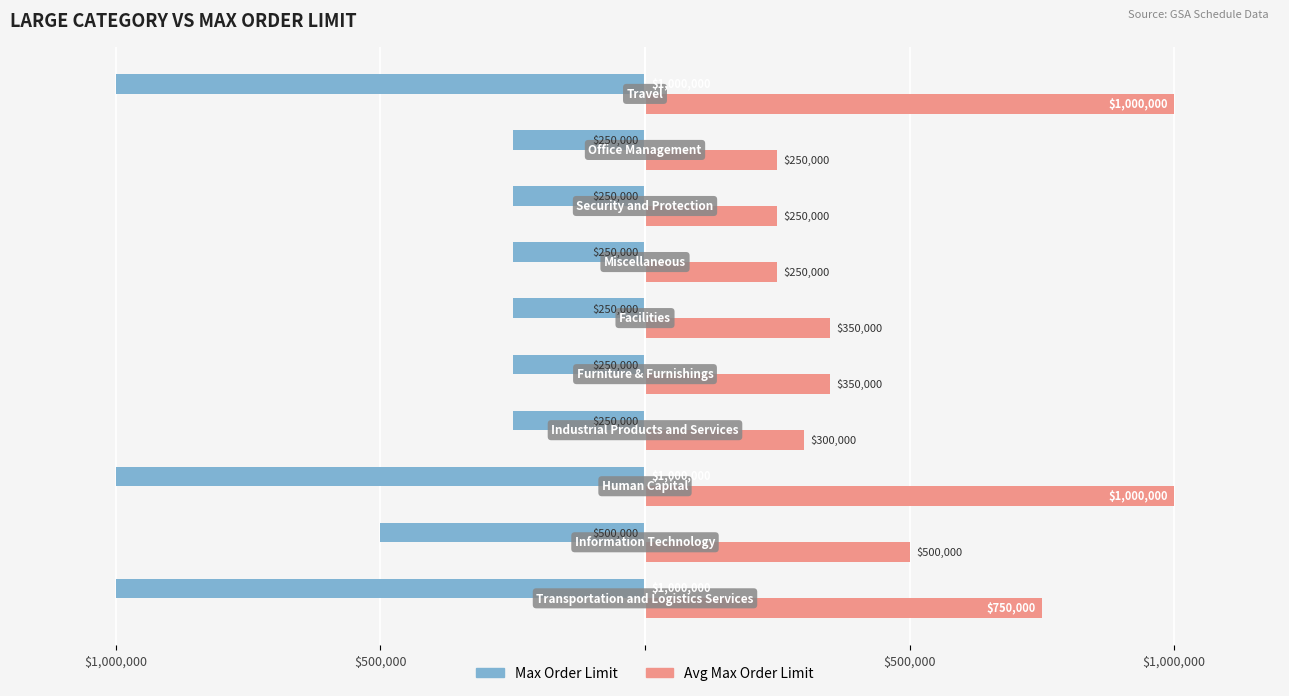

What are all the series names shown in the legend?

Max Order Limit, Avg Max Order Limit